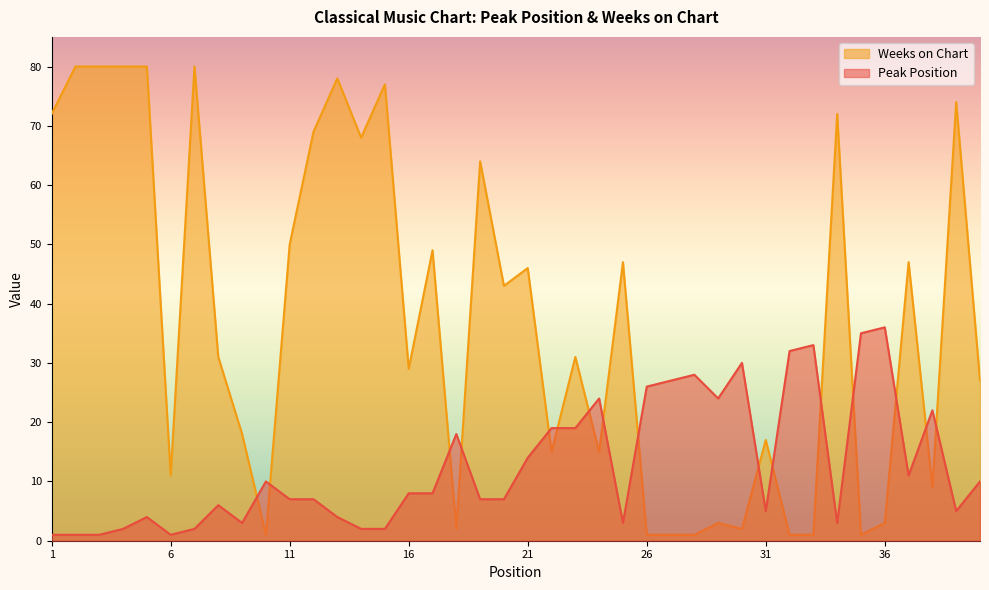

What is the difference between the maximum and minimum values in the Peak Position series?

35